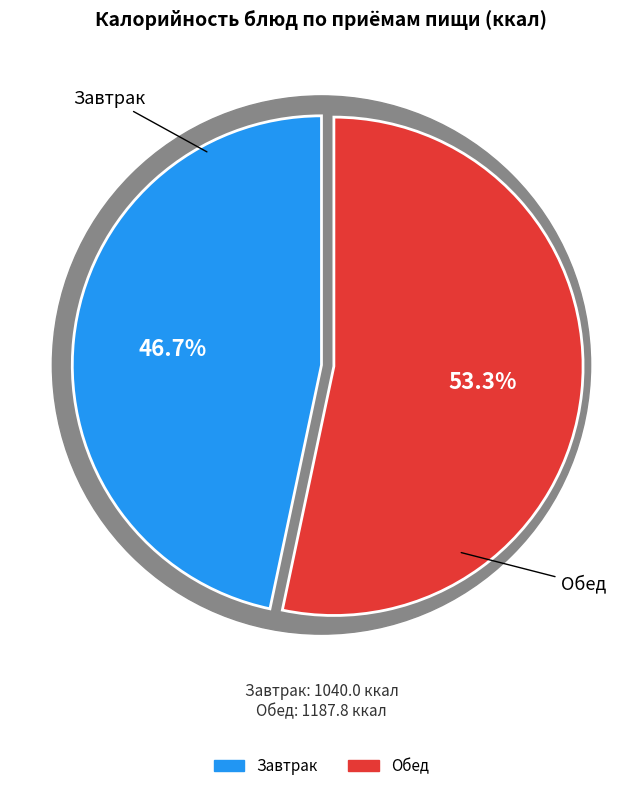

Is it true that Отвар шиповника is 9% of the pie?

False